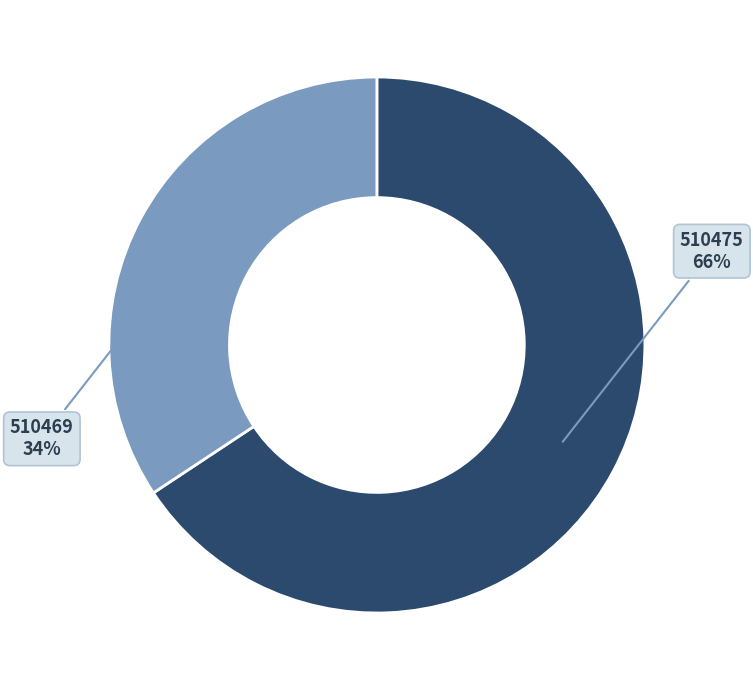

To the nearest percent, what is the average slice percentage?

50%